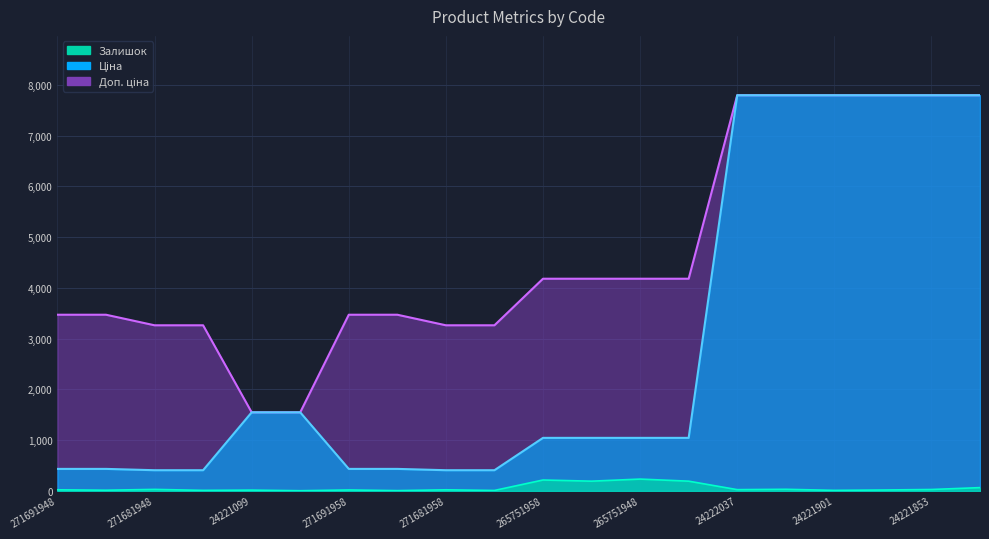

At which label is Ціна closest to 4100?

24221099